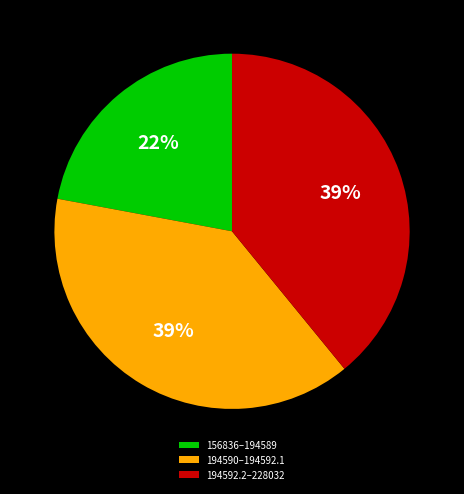

Count the number of slices in the pie.

3